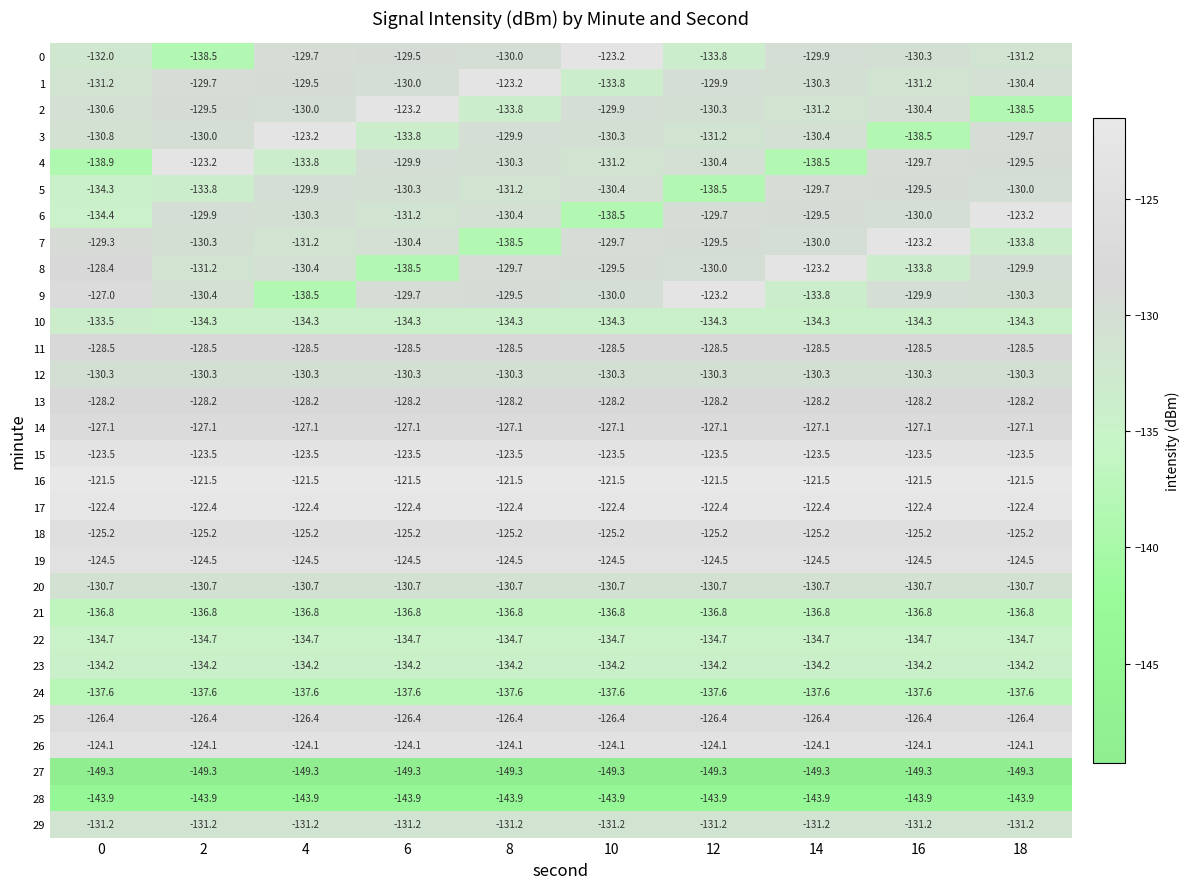

Which series has the largest total across all categories?

16